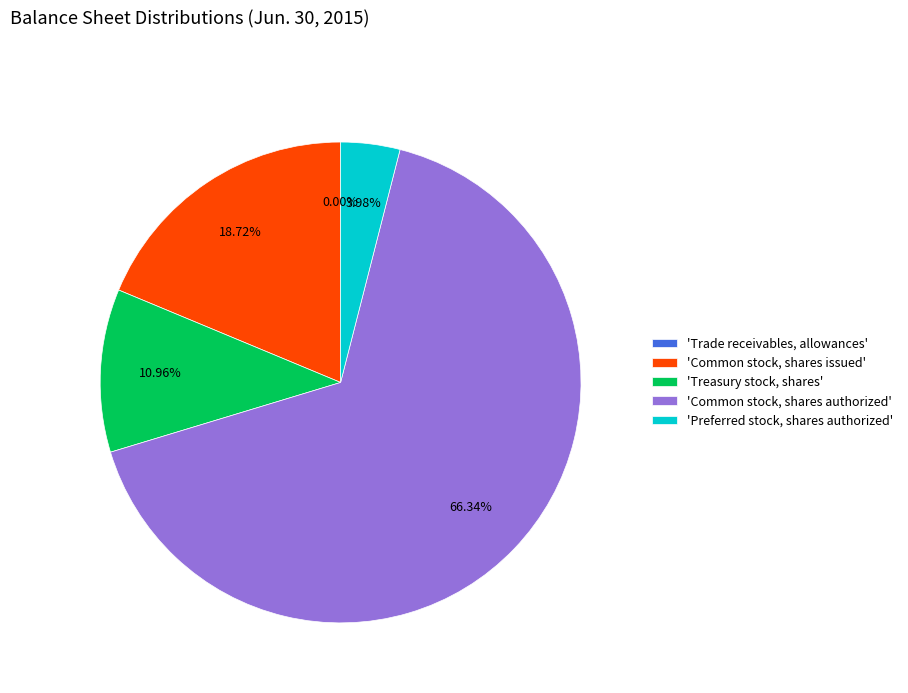

Approximately how many times larger is the value at 'Common stock, shares issued' compared to 'Treasury stock, shares'?

1.7